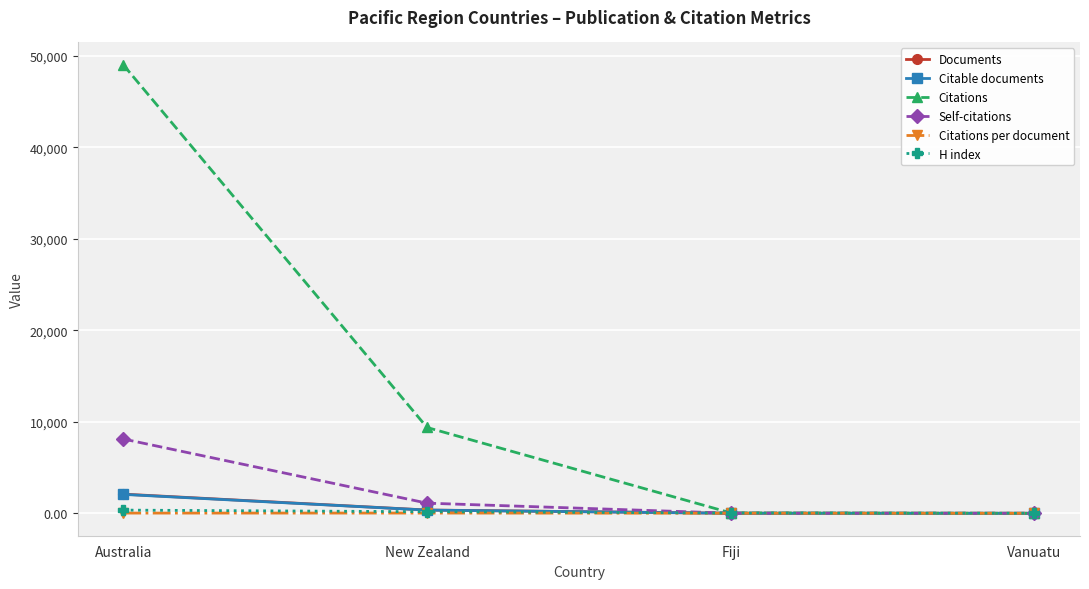

What position from the left is Australia?

1